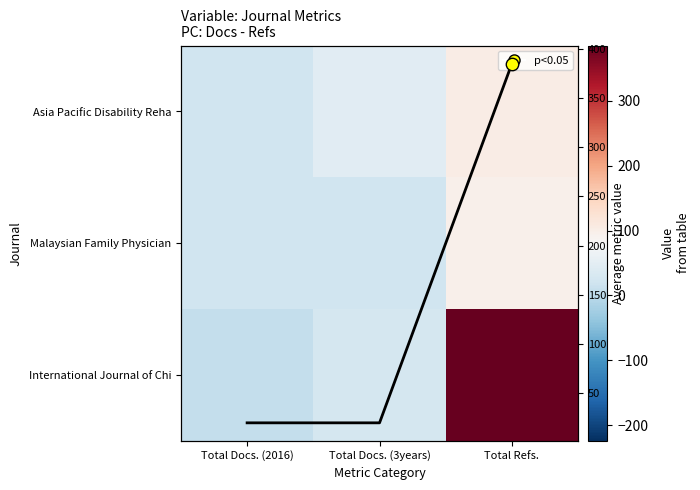

Count the Row trend values in the range 20 to 385.

3